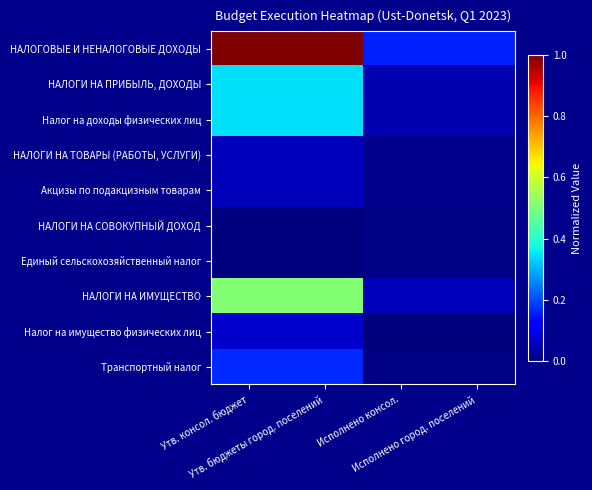

Reading left to right, transcribe all the data shown in this chart.

НАЛОГОВЫЕ И НЕНАЛОГОВЫЕ ДОХОДЫ: Утв. консол. бюджет=1.0	Утв. бюджеты город. поселений=1.0	Исполнено консол.=0.2	Исполнено город. поселений=0.2
НАЛОГИ НА ПРИБЫЛЬ, ДОХОДЫ: Утв. консол. бюджет=0.3	Утв. бюджеты город. поселений=0.3	Исполнено консол.=0.0	Исполнено город. поселений=0.0
Налог на доходы физических лиц: Утв. консол. бюджет=0.3	Утв. бюджеты город. поселений=0.3	Исполнено консол.=0.0	Исполнено город. поселений=0.0
НАЛОГИ НА ТОВАРЫ (РАБОТЫ, УСЛУГИ): Утв. консол. бюджет=0.1	Утв. бюджеты город. поселений=0.1	Исполнено консол.=0.0	Исполнено город. поселений=0.0
Акцизы по подакцизным товарам: Утв. консол. бюджет=0.1	Утв. бюджеты город. поселений=0.1	Исполнено консол.=0.0	Исполнено город. поселений=0.0
НАЛОГИ НА СОВОКУПНЫЙ ДОХОД: Утв. консол. бюджет=0.0	Утв. бюджеты город. поселений=0.0	Исполнено консол.=0.0	Исполнено город. поселений=0.0
Единый сельскохозяйственный налог: Утв. консол. бюджет=0.0	Утв. бюджеты город. поселений=0.0	Исполнено консол.=0.0	Исполнено город. поселений=0.0
НАЛОГИ НА ИМУЩЕСТВО: Утв. консол. бюджет=0.5	Утв. бюджеты город. поселений=0.5	Исполнено консол.=0.1	Исполнено город. поселений=0.1
Налог на имущество физических лиц: Утв. консол. бюджет=0.1	Утв. бюджеты город. поселений=0.1	Исполнено консол.=0.0	Исполнено город. поселений=0.0
Транспортный налог: Утв. консол. бюджет=0.2	Утв. бюджеты город. поселений=0.2	Исполнено консол.=0.0	Исполнено город. поселений=0.0